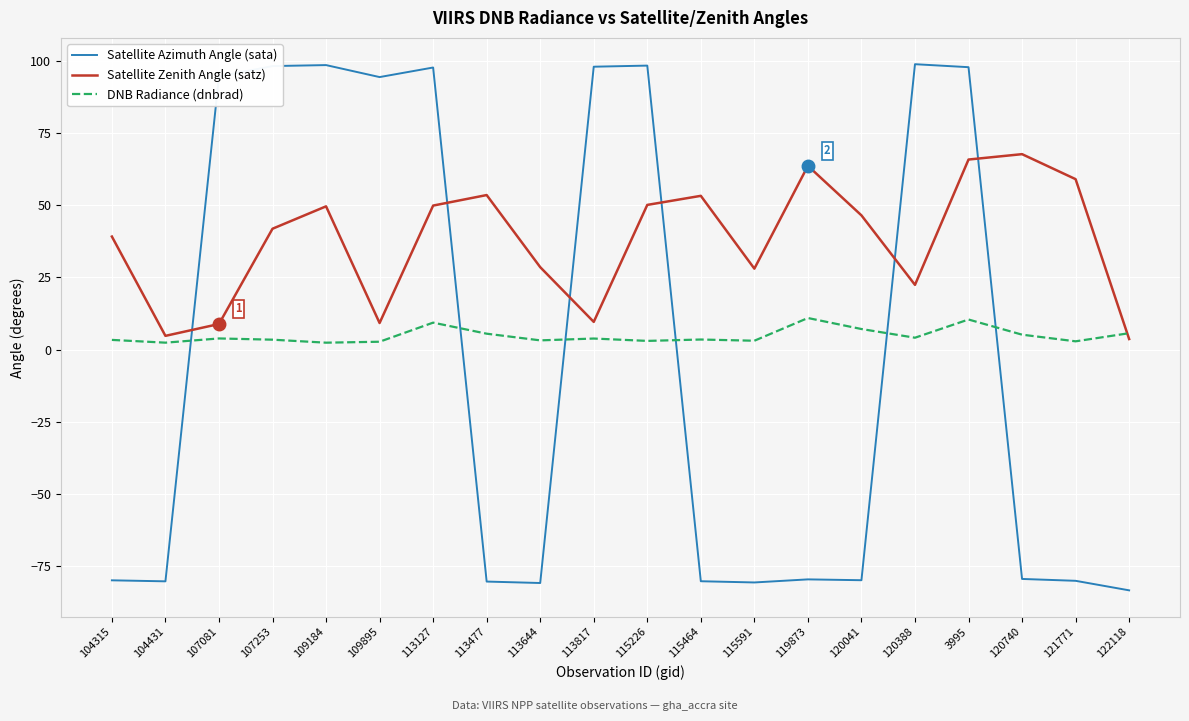

True or false: Satellite Azimuth Angle (sata) and Satellite Zenith Angle (satz) intersect in this chart.

True